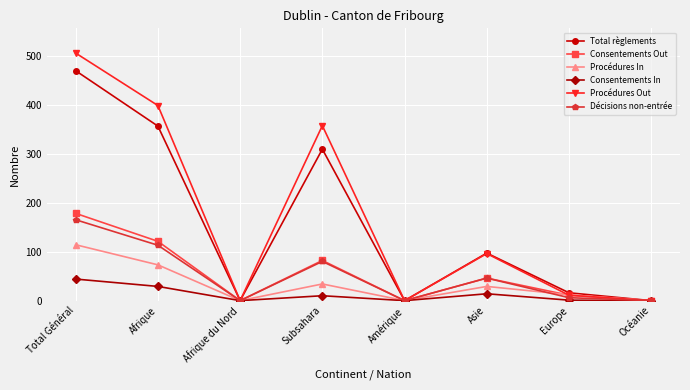

At how many categories does at least one series exceed 404?

1